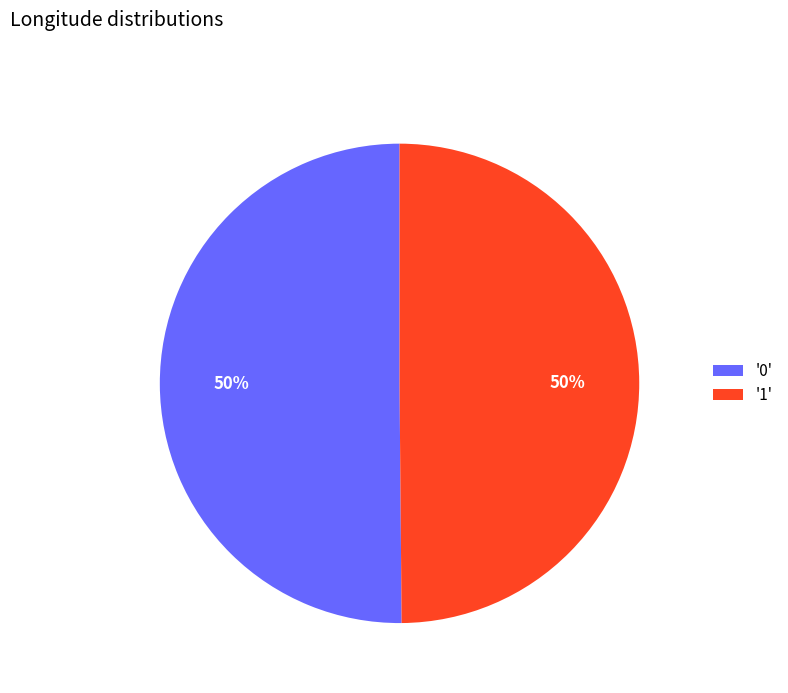

What is the ratio of the value at '1' to the value at '0'?

1.0